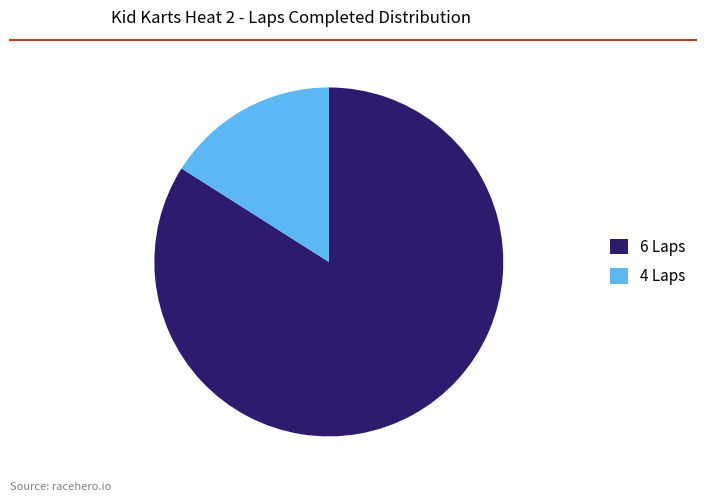

The 6 Laps slice represents 84% of the pie. True or false?

True